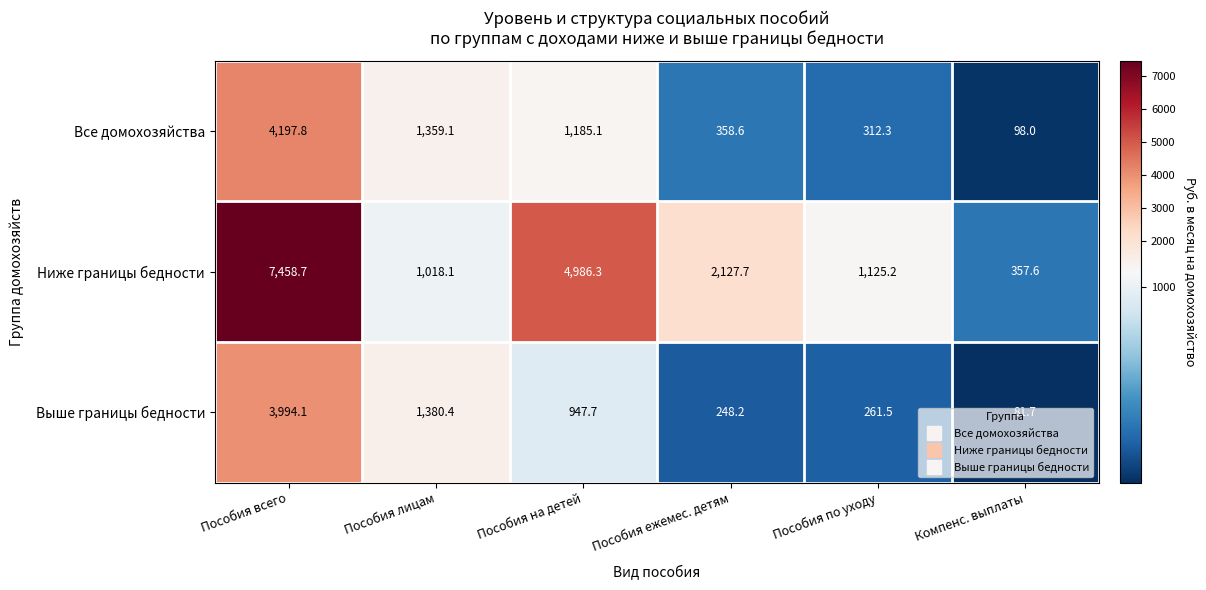

Read the Все домохозяйства value at Пособия ежемес. детям.

358.6